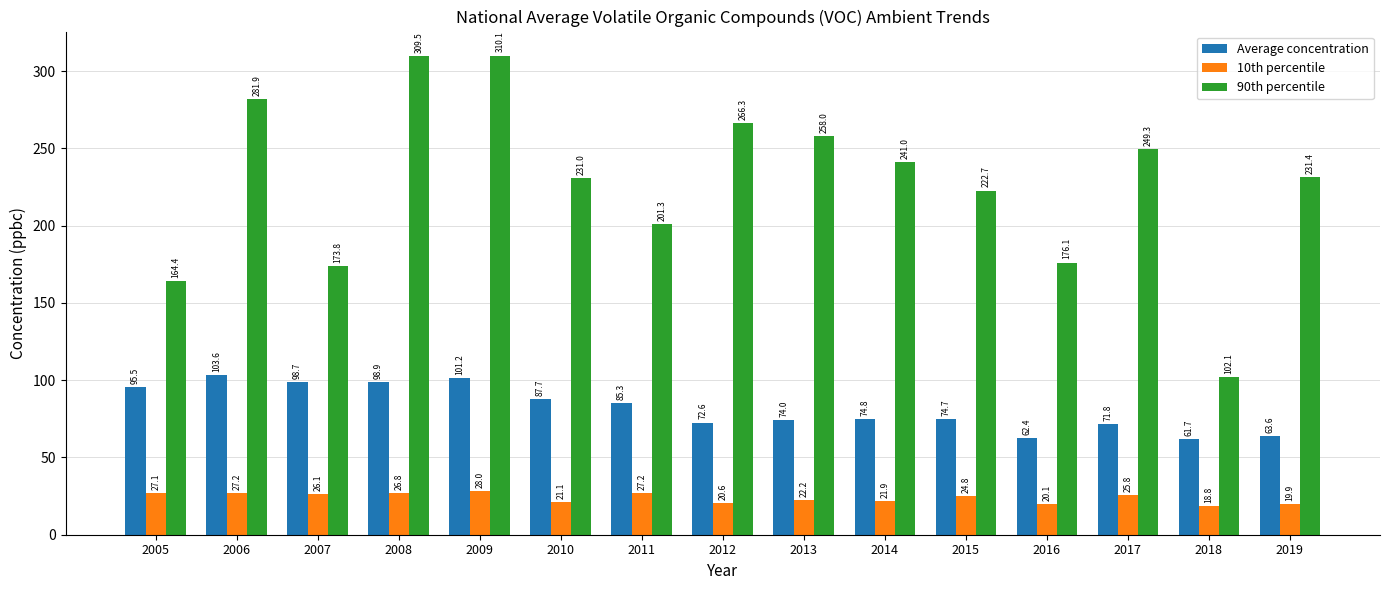

At which label does Average concentration first exceed 74?

2005